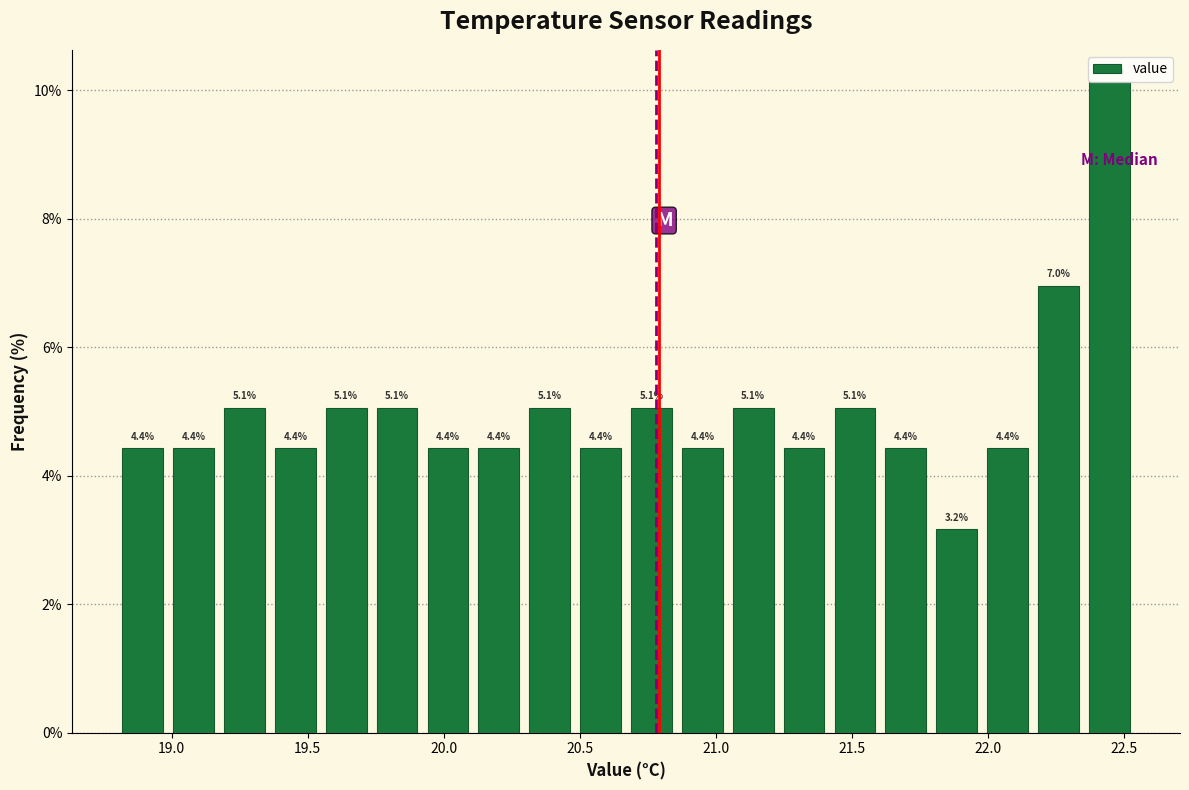

Around what value on the x-axis is the tallest bar? Give the approximate position of its centre, as read against the axis.

22.45